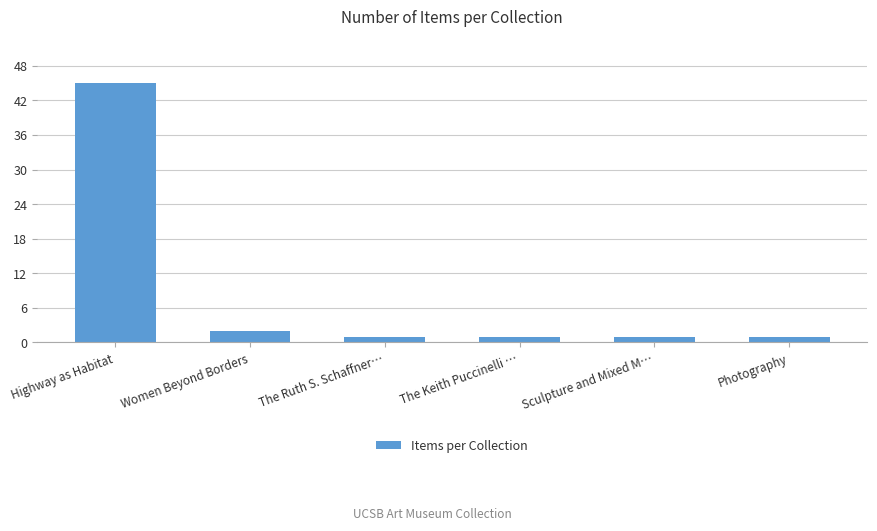

Reading left to right, extract all data points from this chart.

Highway as Habitat=45	Women Beyond Borders=2	The Ruth S. Schaffner…=1	The Keith Puccinelli …=1	Sculpture and Mixed M…=1	Photography=1